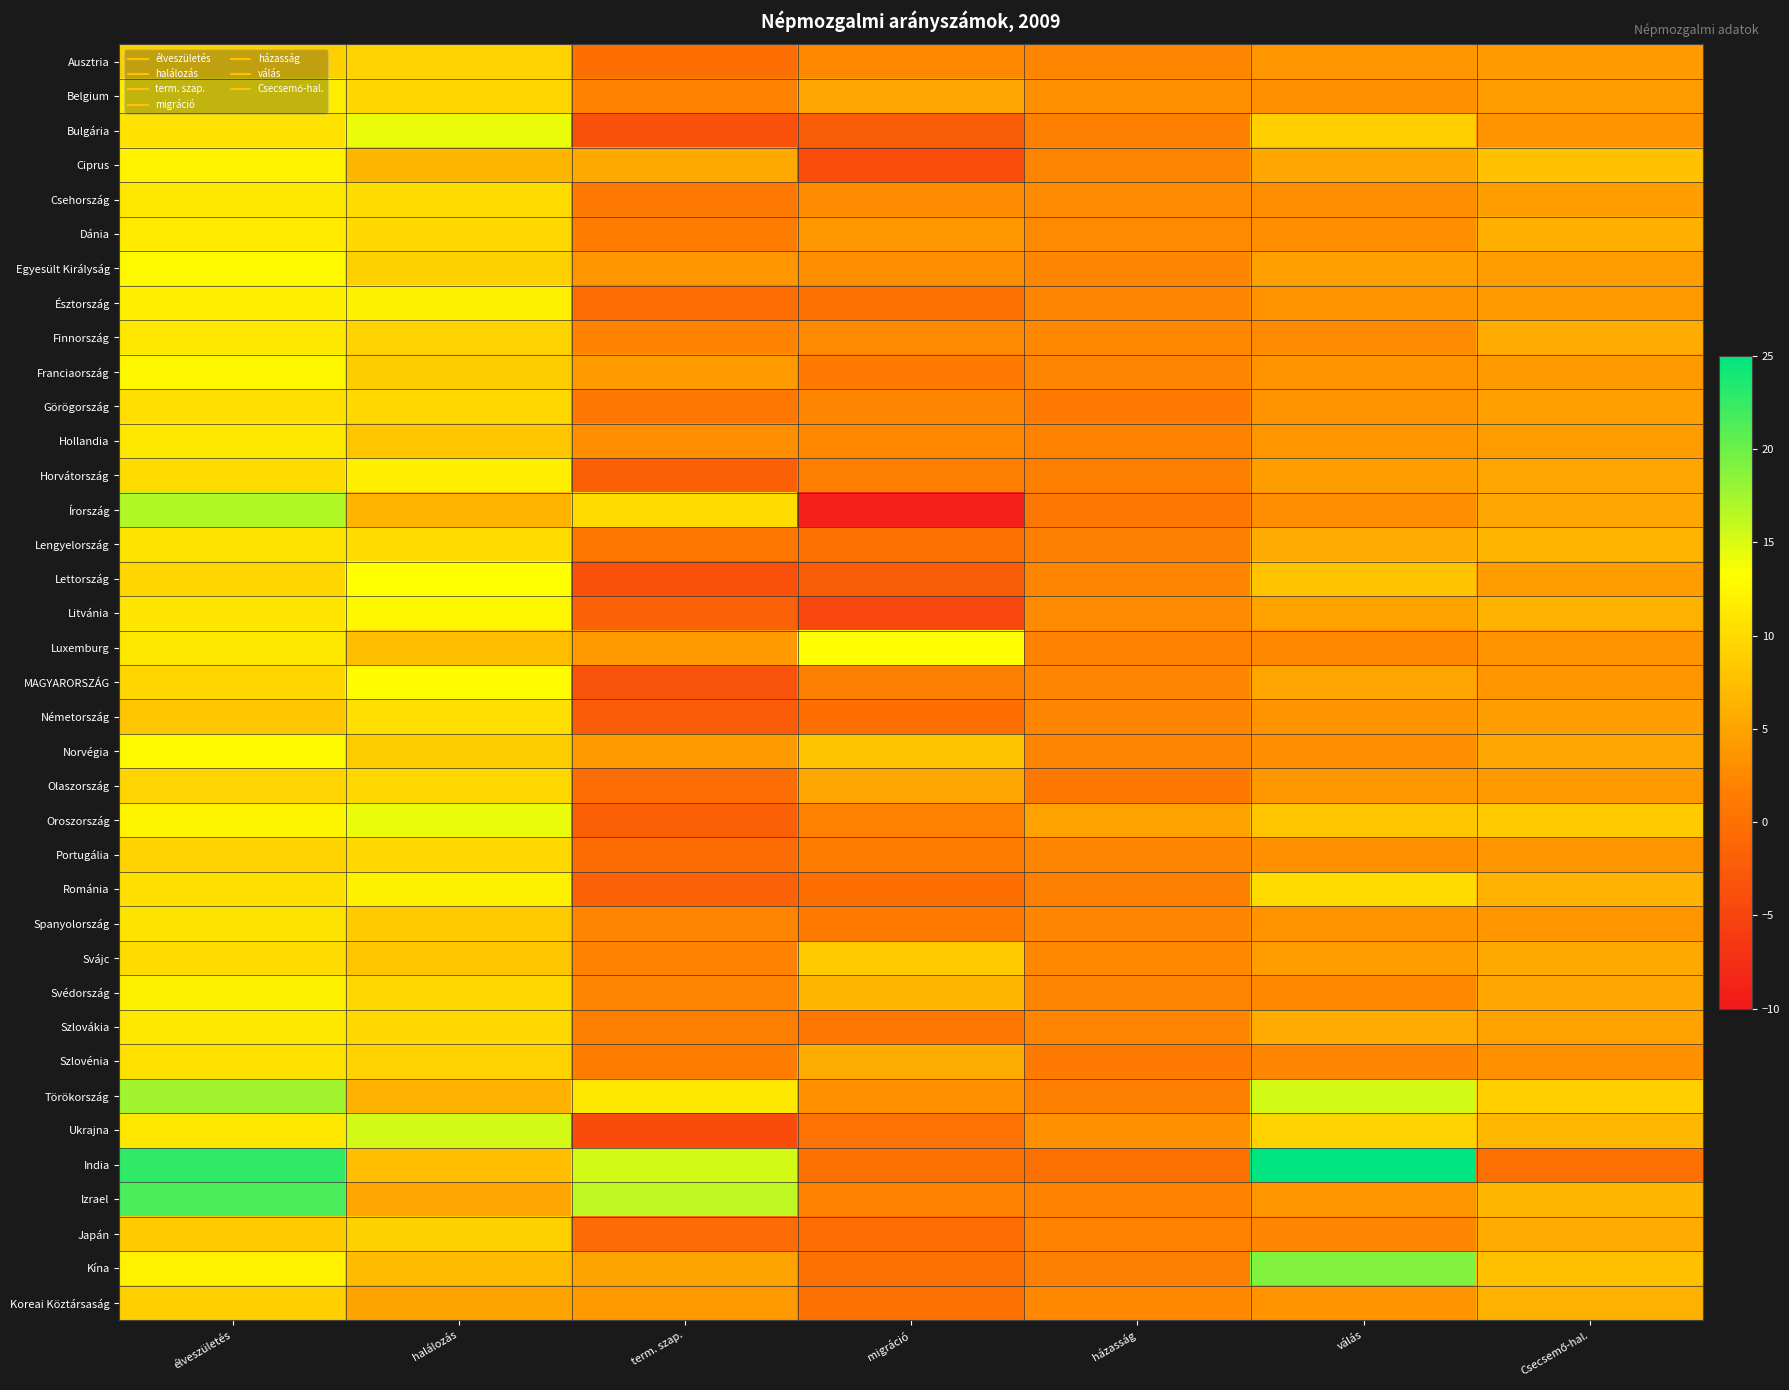

Reading left to right, list all the values displayed in this chart.

Ausztria: élveszületés=9.1	halálozás=9.3	term. szap.=-0.1	migráció=2.5	házasság=2.2	válás=3.8	Csecsemő-hal.=4.2
Belgium: élveszületés=11.7	halálozás=9.6	term. szap.=2.0	migráció=5.1	házasság=3.3	válás=3.3	Csecsemő-hal.=4.4
Bulgária: élveszületés=10.7	halálozás=14.2	term. szap.=-3.6	migráció=-2.1	házasság=1.5	válás=9.0	Csecsemő-hal.=3.4
Ciprus: élveszületés=12.2	halálozás=6.7	term. szap.=5.5	migráció=-4.0	házasság=2.1	válás=5.3	Csecsemő-hal.=7.7
Csehország: élveszületés=11.3	halálozás=10.2	term. szap.=1.0	migráció=2.7	házasság=2.8	válás=2.9	Csecsemő-hal.=4.6
Dánia: élveszületés=11.4	halálozás=9.9	term. szap.=1.4	migráció=3.9	házasság=2.7	válás=3.1	Csecsemő-hal.=6.0
Egyesült Királyság: élveszületés=12.8	halálozás=9.1	term. szap.=3.7	migráció=2.9	házasság=2.4	válás=4.7	Csecsemő-hal.=4.4
Észtország: élveszületés=11.8	halálozás=12.0	term. szap.=-0.2	migráció=0.0	házasság=2.4	válás=3.6	Csecsemő-hal.=4.0
Finnország: élveszületés=11.3	halálozás=9.3	term. szap.=2.0	migráció=2.7	házasság=2.5	válás=2.6	Csecsemő-hal.=5.6
Franciaország: élveszületés=12.6	halálozás=8.6	term. szap.=4.1	migráció=1.1	házasság=2.2	válás=3.6	Csecsemő-hal.=4.0
Görögország: élveszületés=10.5	halálozás=9.8	term. szap.=0.7	migráció=2.4	házasság=1.2	válás=3.4	Csecsemő-hal.=4.7
Hollandia: élveszületés=11.2	halálozás=8.1	term. szap.=3.1	migráció=2.5	házasság=1.9	válás=3.8	Csecsemő-hal.=4.4
Horvátország: élveszületés=10.1	halálozás=11.8	term. szap.=-1.8	migráció=1.6	házasság=1.5	válás=4.5	Csecsemő-hal.=5.1
Írország: élveszületés=16.8	halálozás=6.6	term. szap.=10.2	migráció=-9.0	házasság=0.8	válás=3.1	Csecsemő-hal.=5.2
Lengyelország: élveszületés=10.9	halálozás=10.1	term. szap.=0.9	migráció=0.0	házasság=1.7	válás=5.6	Csecsemő-hal.=6.6
Lettország: élveszületés=9.6	halálozás=13.3	term. szap.=-3.6	migráció=-2.1	házasság=2.3	válás=7.8	Csecsemő-hal.=4.4
Litvánia: élveszületés=11.0	halálozás=12.6	term. szap.=-1.6	migráció=-4.6	házasság=2.8	válás=4.9	Csecsemő-hal.=6.2
Luxemburg: élveszületés=11.3	halálozás=7.3	term. szap.=4.0	migráció=13.2	házasság=2.0	válás=2.5	Csecsemő-hal.=3.5
MAGYARORSZÁG: élveszületés=9.6	halálozás=13.0	term. szap.=-3.4	migráció=1.6	házasság=2.4	válás=5.1	Csecsemő-hal.=3.7
Németország: élveszületés=8.1	halálozás=10.4	term. szap.=-2.3	migráció=-0.1	házasság=2.3	válás=3.5	Csecsemő-hal.=4.6
Norvégia: élveszületés=12.8	halálozás=8.6	term. szap.=4.2	migráció=8.0	házasság=2.1	válás=3.1	Csecsemő-hal.=5.1
Olaszország: élveszületés=9.5	halálozás=9.8	term. szap.=-0.4	migráció=5.3	házasság=0.9	válás=3.9	Csecsemő-hal.=4.0
Oroszország: élveszületés=12.4	halálozás=14.2	term. szap.=-1.8	migráció=1.8	házasság=4.9	válás=8.1	Csecsemő-hal.=8.5
Portugália: élveszületés=9.4	halálozás=9.8	term. szap.=-0.5	migráció=1.4	házasság=2.4	válás=3.3	Csecsemő-hal.=3.8
Románia: élveszületés=10.4	halálozás=12.0	term. szap.=-1.6	migráció=-0.1	házasság=1.5	válás=10.1	Csecsemő-hal.=6.3
Spanyolország: élveszületés=10.8	halálozás=8.5	term. szap.=2.2	migráció=1.3	házasság=2.4	válás=3.5	Csecsemő-hal.=3.8
Svájc: élveszületés=10.1	halálozás=8.1	term. szap.=2.0	migráció=8.5	házasság=2.5	válás=4.3	Csecsemő-hal.=5.4
Svédország: élveszületés=12.0	halálozás=9.7	term. szap.=2.3	migráció=6.7	házasság=2.3	válás=2.5	Csecsemő-hal.=5.2
Szlovákia: élveszületés=11.3	halálozás=9.8	term. szap.=1.5	migráció=0.8	házasság=2.3	válás=5.7	Csecsemő-hal.=4.9
Szlovénia: élveszületés=10.6	halálozás=9.2	term. szap.=1.4	migráció=5.8	házasság=1.1	válás=2.4	Csecsemő-hal.=3.2
Törökország: élveszületés=17.6	halálozás=6.4	term. szap.=11.2	migráció=3.3	házasság=1.6	válás=15.3	Csecsemő-hal.=9.0
Ukrajna: élveszületés=11.2	halálozás=15.4	term. szap.=-4.2	migráció=0.3	házasság=3.2	válás=9.4	Csecsemő-hal.=6.9
India: élveszületés=22.8	halálozás=7.4	term. szap.=15.4	migráció=0.0	házasság=0.0	válás=25.0	Csecsemő-hal.=0.0
Izrael: élveszületés=21.5	halálozás=5.2	term. szap.=16.3	migráció=1.8	házasság=1.8	válás=3.8	Csecsemő-hal.=6.8
Japán: élveszületés=8.5	halálozás=9.1	term. szap.=-0.6	migráció=-0.4	házasság=2.0	válás=2.4	Csecsemő-hal.=5.6
Kína: élveszületés=12.1	halálozás=7.1	term. szap.=5.0	migráció=0.0	házasság=1.6	válás=19.0	Csecsemő-hal.=7.5
Koreai Köztársaság: élveszületés=9.0	halálozás=5.0	term. szap.=4.0	migráció=0.0	házasság=2.5	válás=3.4	Csecsemő-hal.=6.2